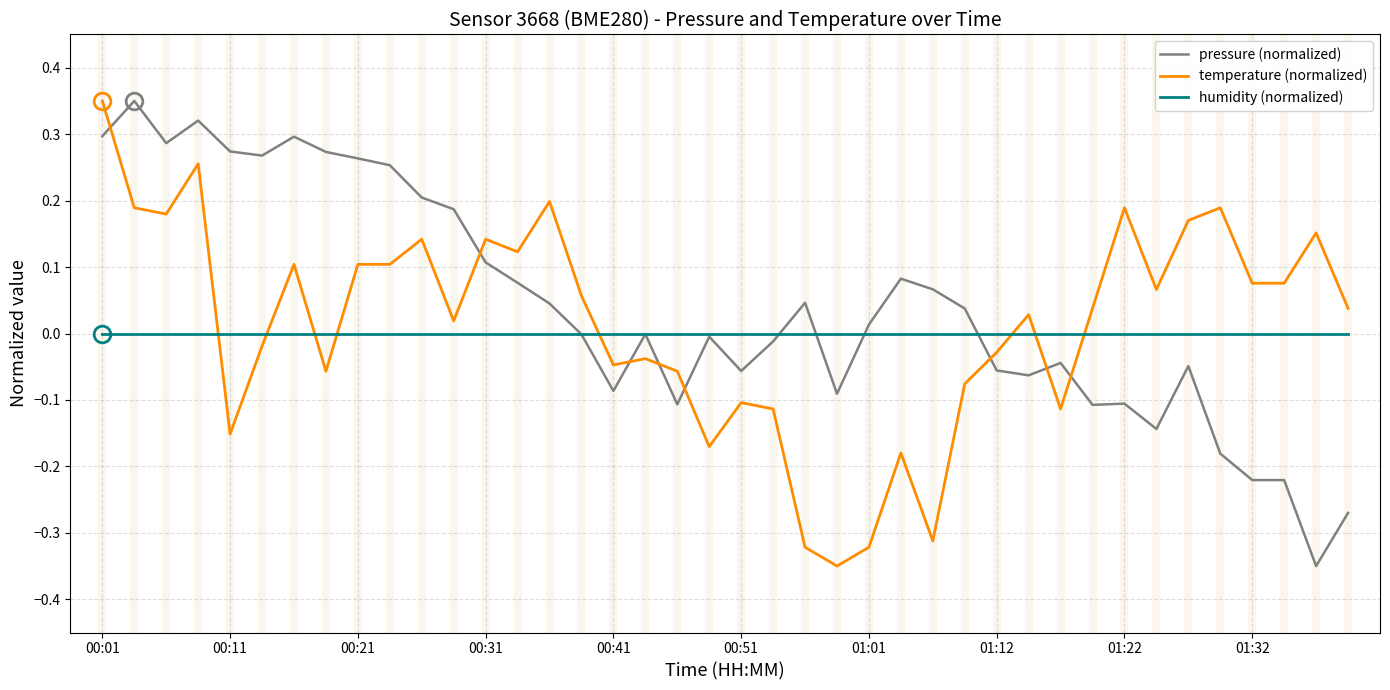

How many times do pressure (normalized) and temperature (normalized) cross each other?

8